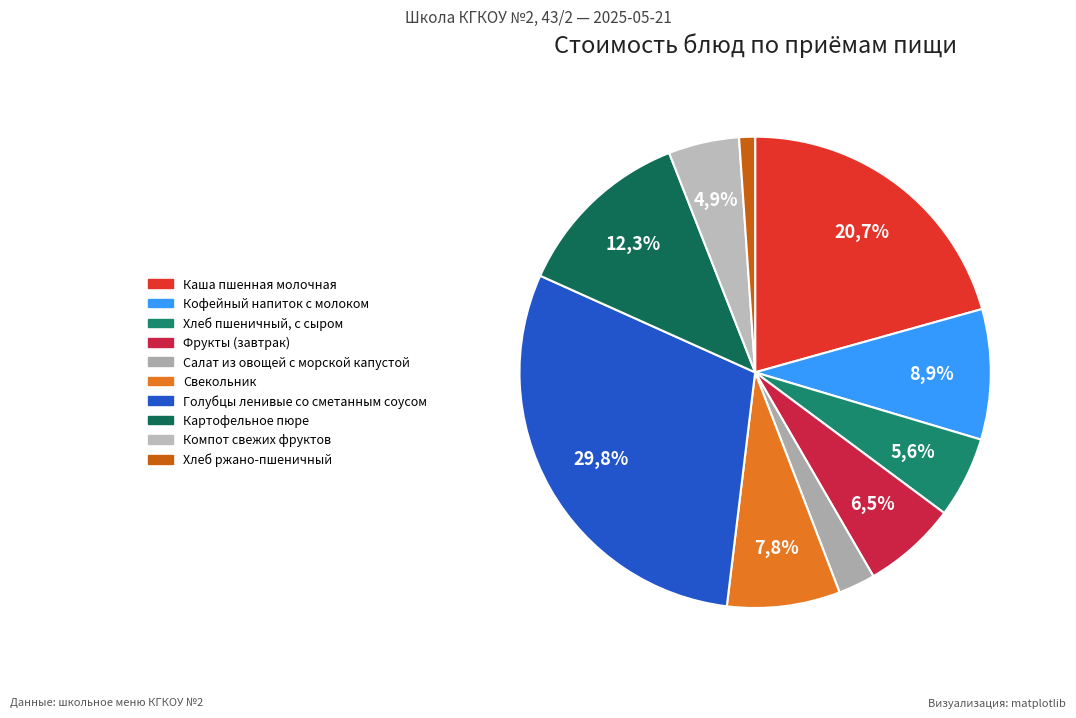

Which category has the smallest portion of the pie?

Хлеб ржано-пшеничный